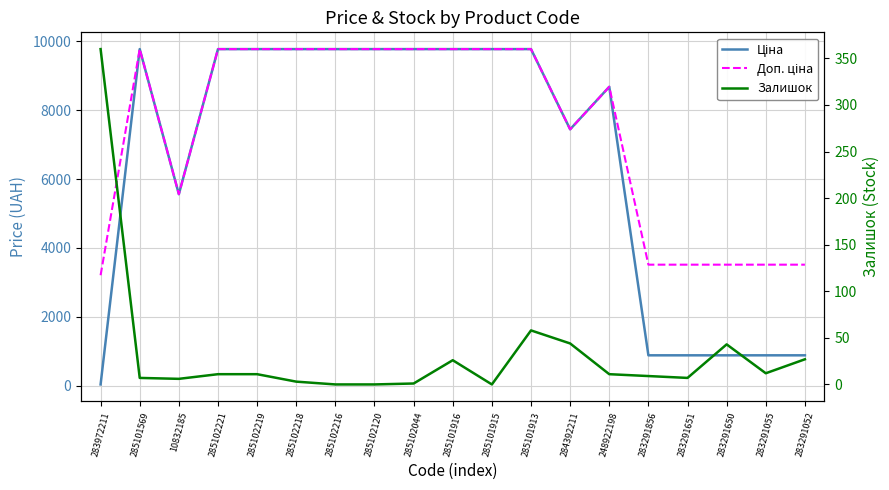

How many lines are shown in the chart?

3